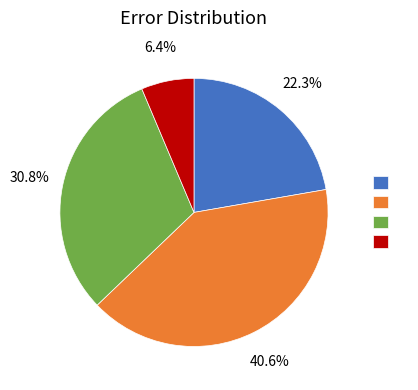

How many segments does this pie chart have?

4